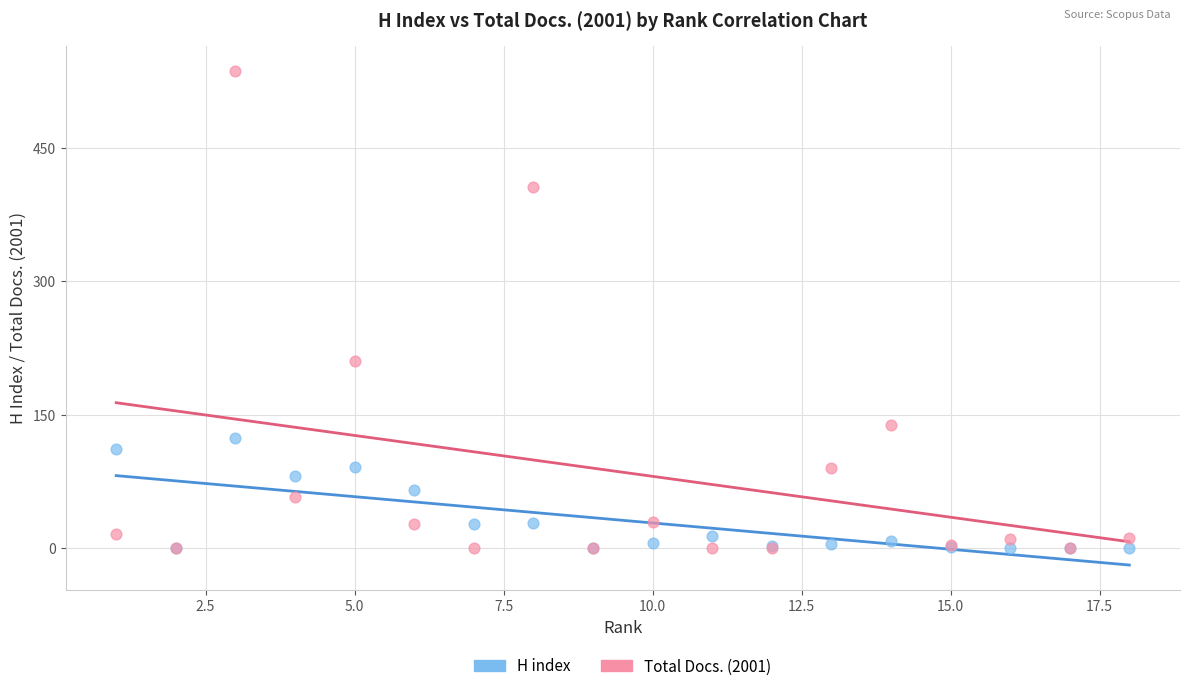

In the Total Docs. (2001) series, what Y value is closest to 268?

211